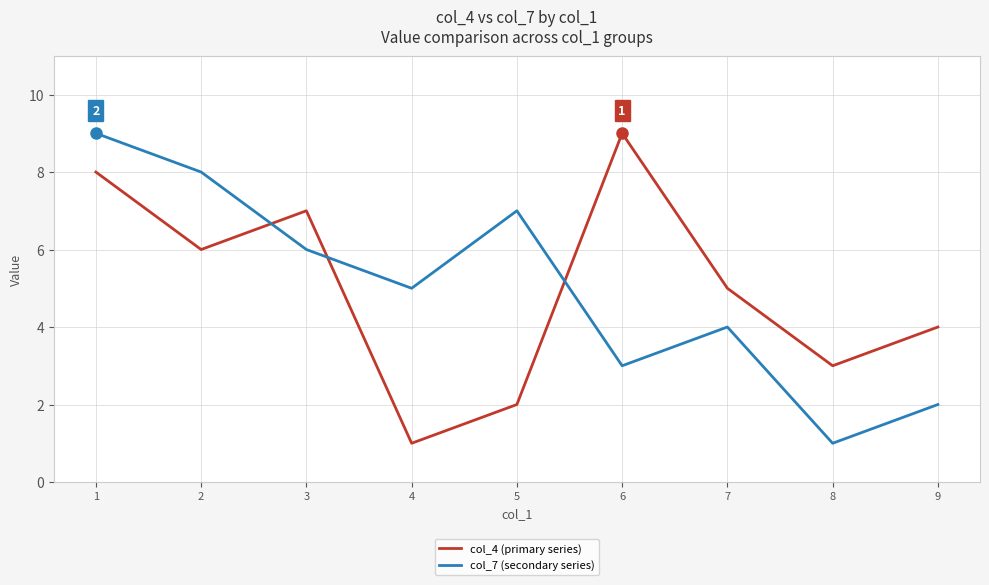

Does the chart display data point markers on the line(s)?

No